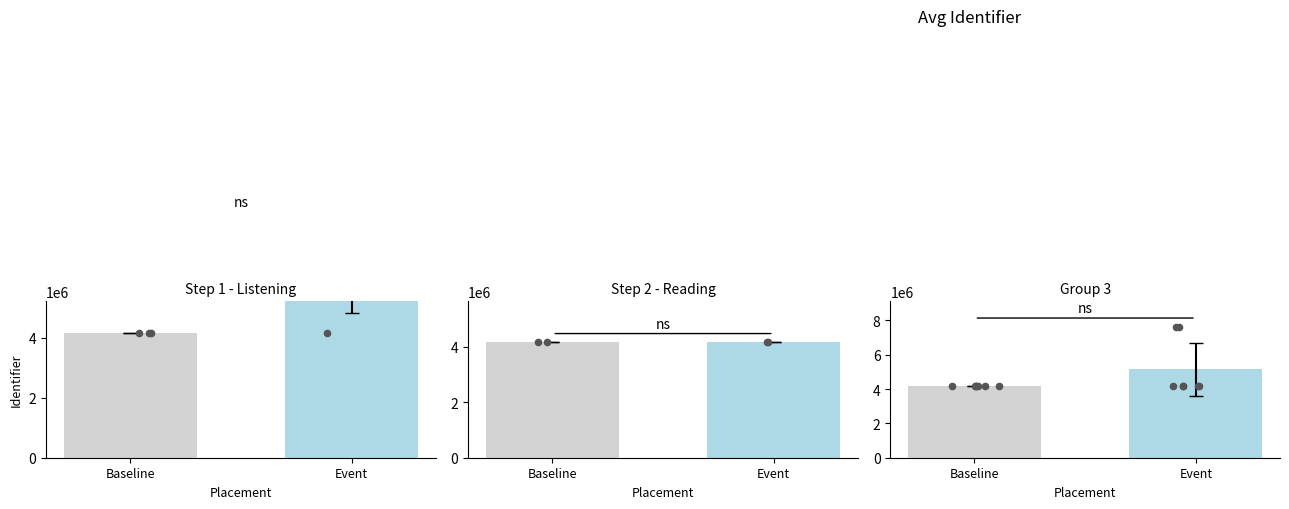

At how many categories does at least one series exceed 7377525?

2